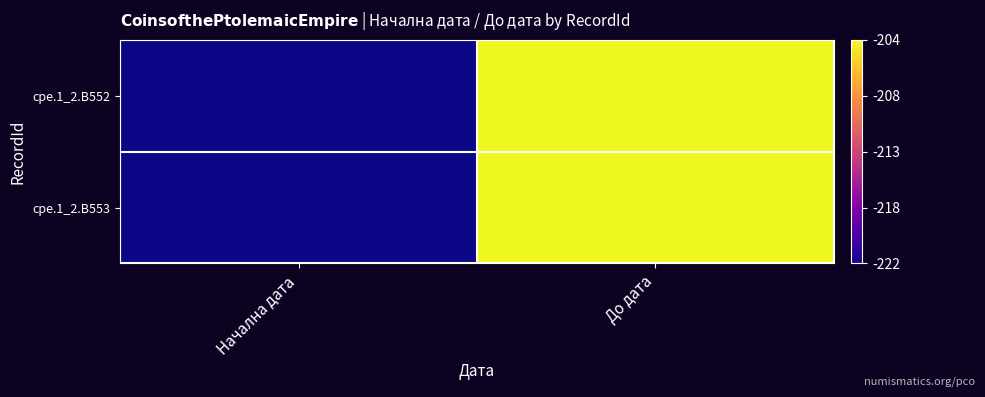

Which category has the lowest value across all series?

Начална дата